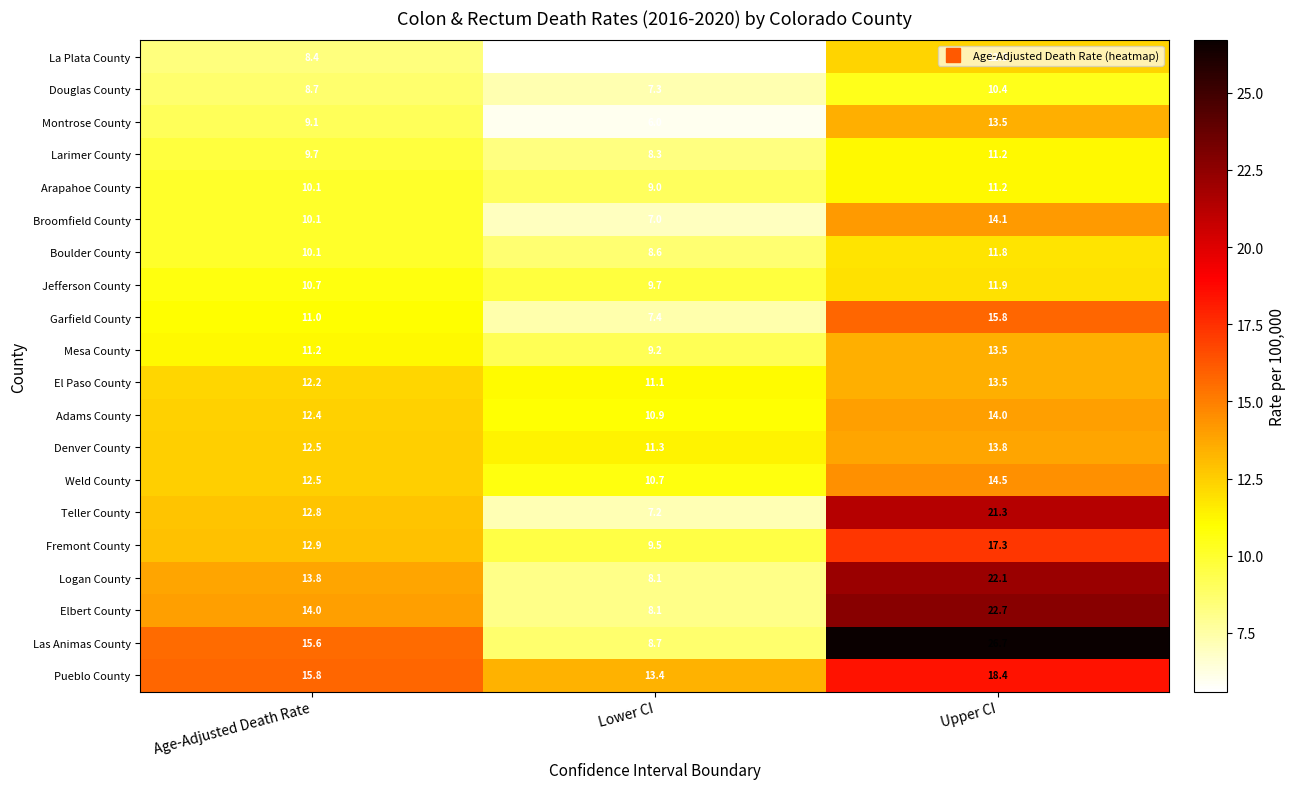

Which series has the widest spread of values?

Las Animas County